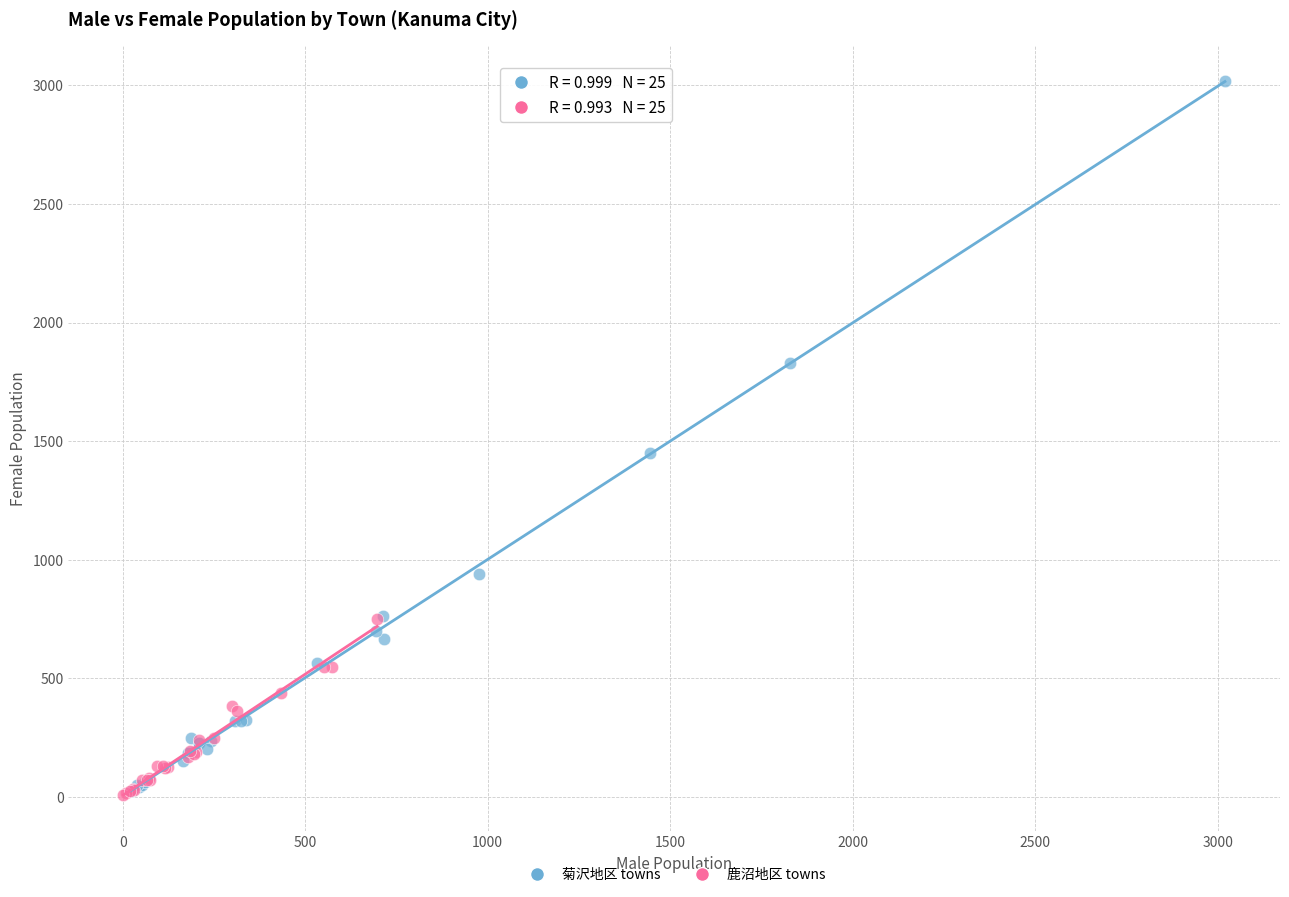

Which series contains the highest Y value?

菊沢地区 towns